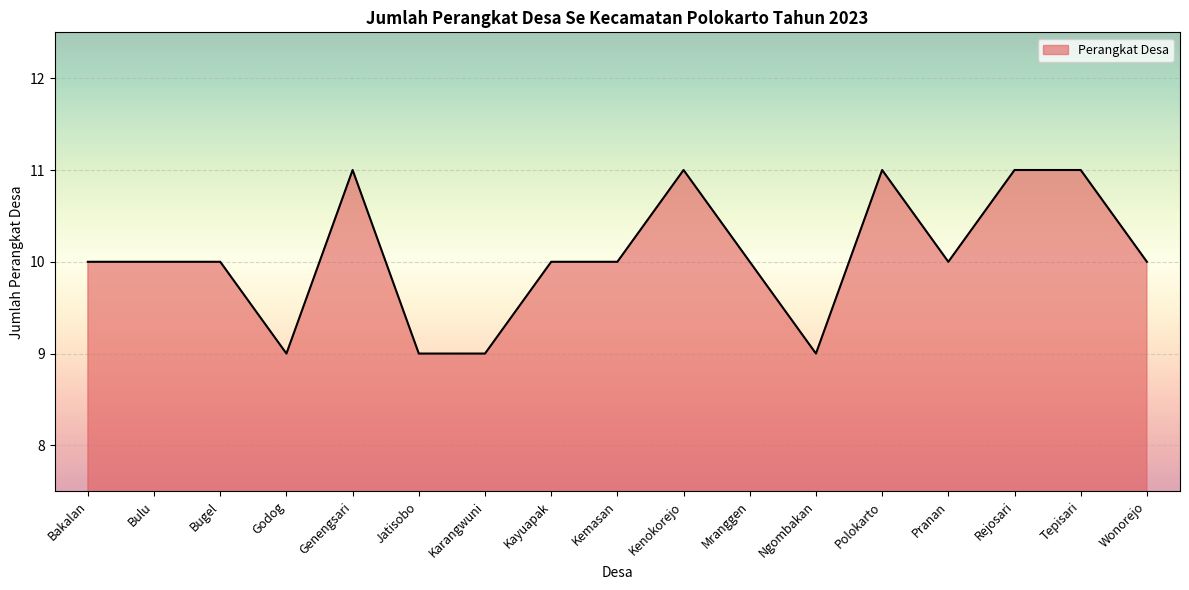

Reading left to right, list all the values displayed in this chart.

Bakalan=10	Bulu=10	Bugel=10	Godog=9	Genengsari=11	Jatisobo=9	Karangwuni=9	Kayuapak=10	Kemasan=10	Kenokorejo=11	Mranggen=10	Ngombakan=9	Polokarto=11	Pranan=10	Rejosari=11	Tepisari=11	Wonorejo=10